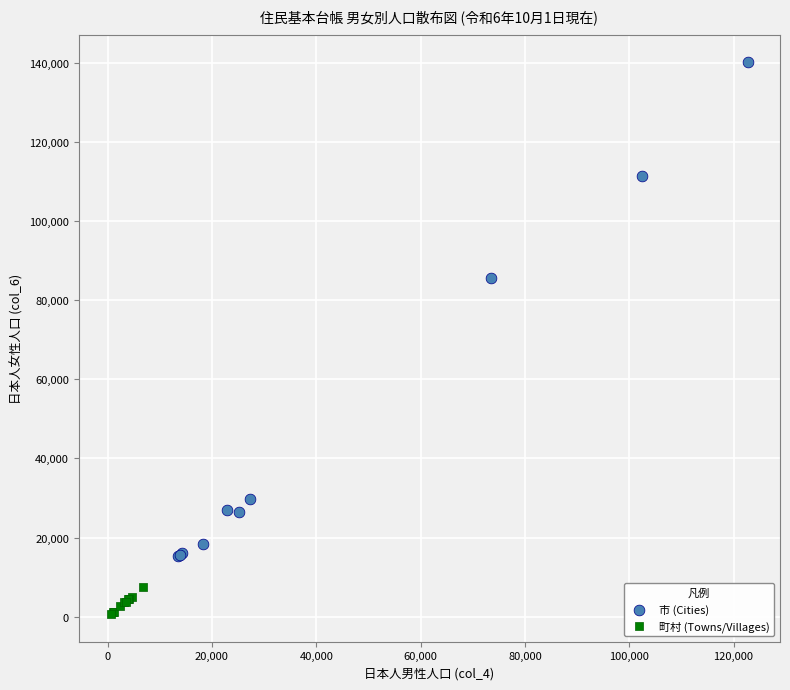

Which series reaches the minimum Y coordinate?

町村 (Towns/Villages)